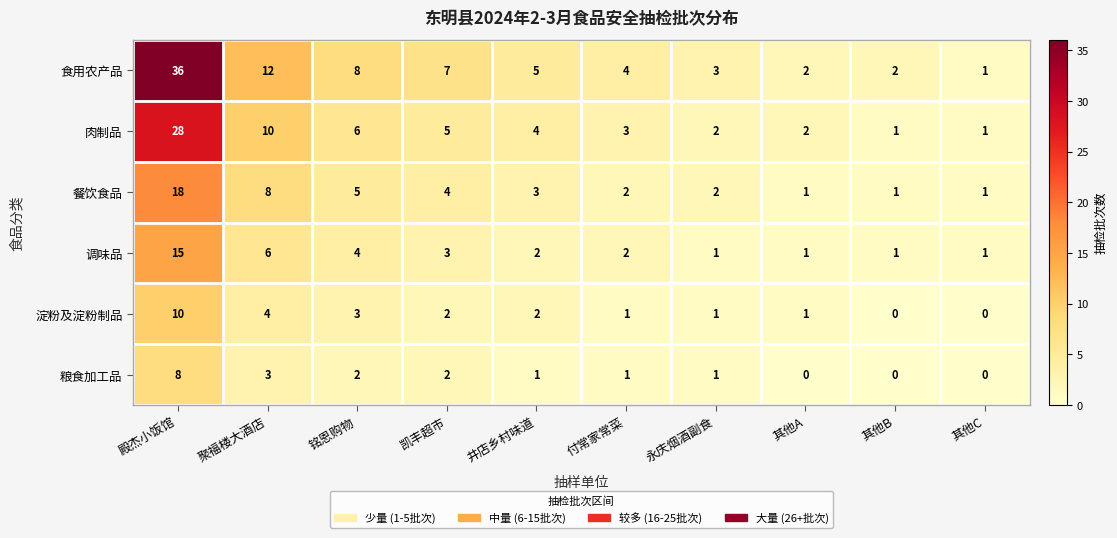

What is the total value across all series at 其他A?

7